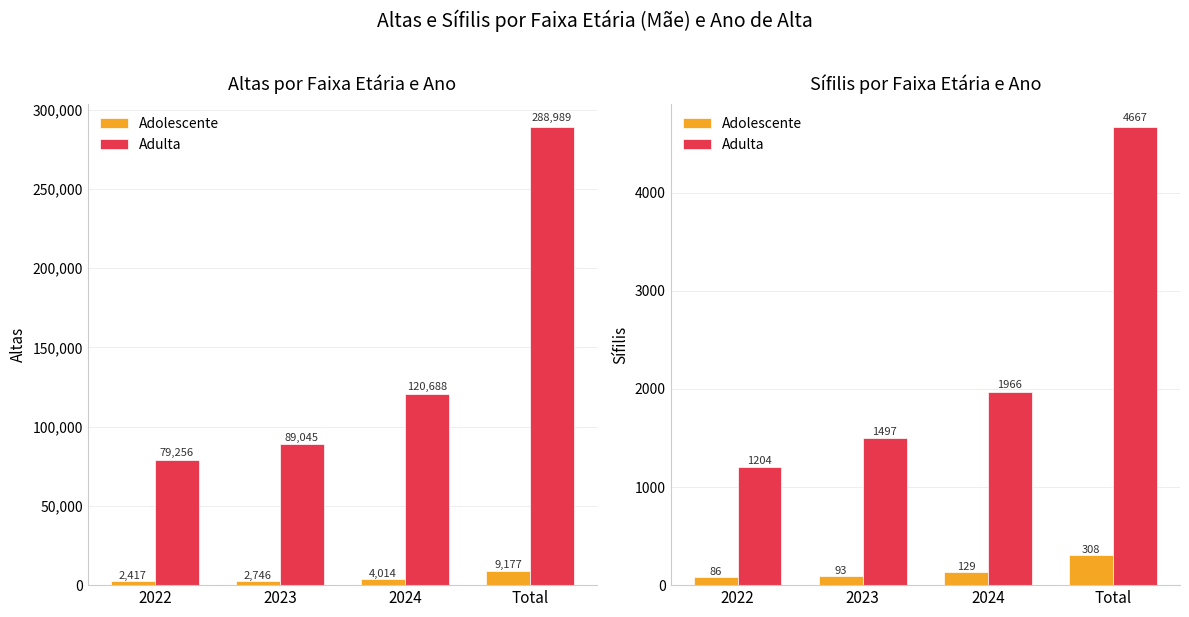

What position from the left is 2023?

2